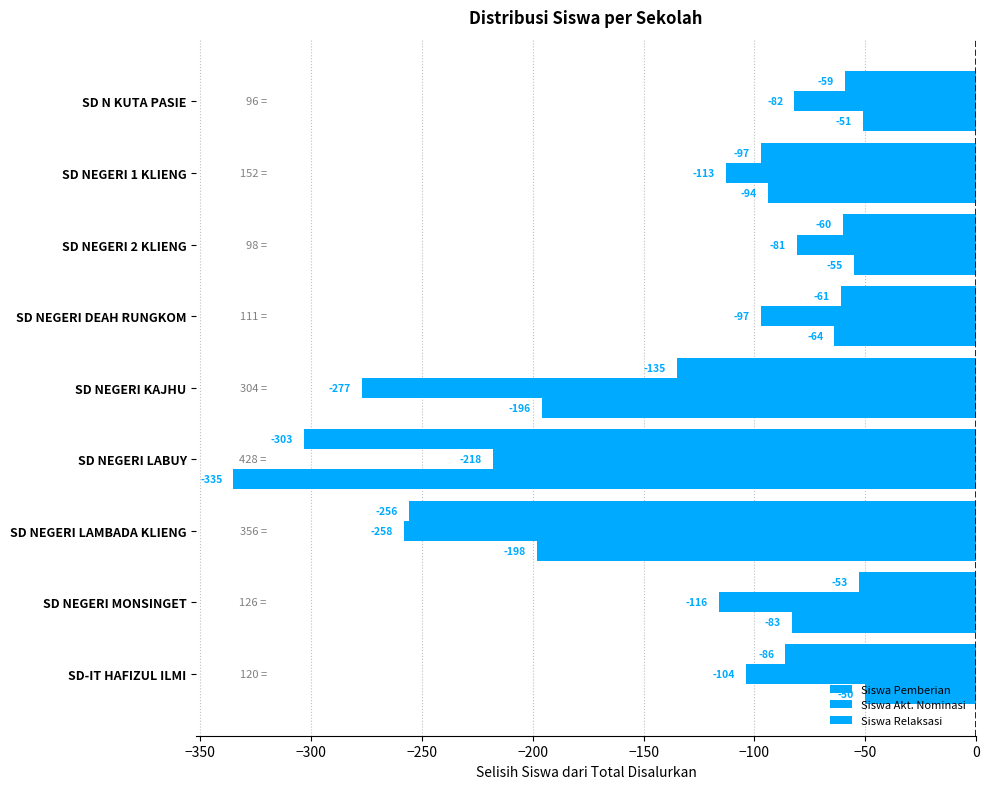

Count the number of categories in the chart.

9